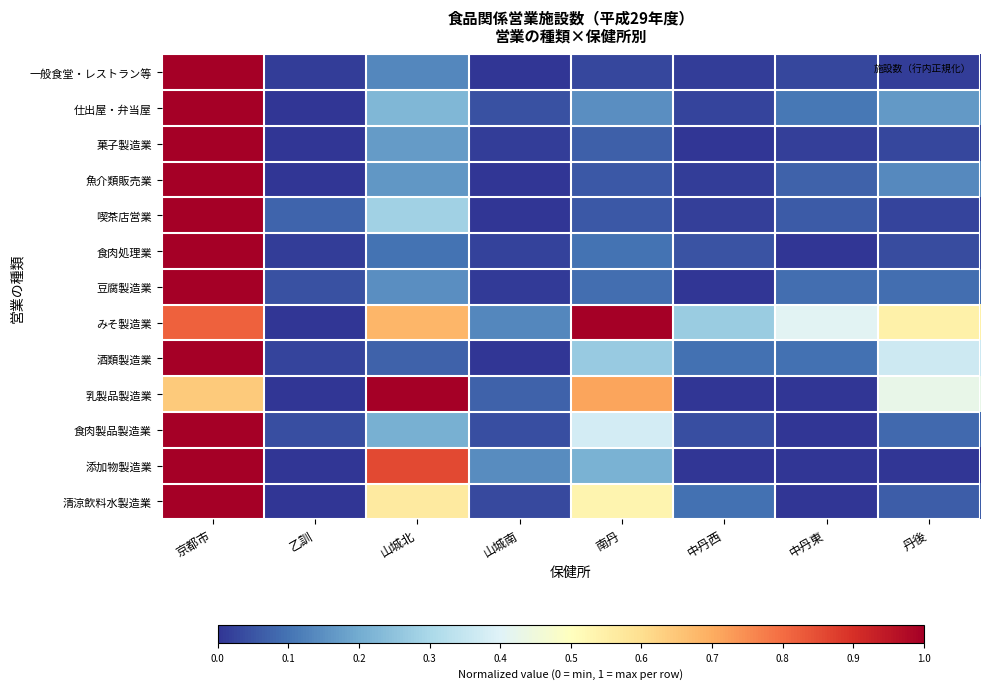

Rank the series at 丹後 from lowest to highest value.

添加物製造業, 一般食堂・レストラン等, 喫茶店営業, 菓子製造業, 食肉処理業, 清涼飲料水製造業, 食肉製品製造業, 豆腐製造業, 魚介類販売業, 仕出屋・弁当屋, 酒類製造業, 乳製品製造業, みそ製造業